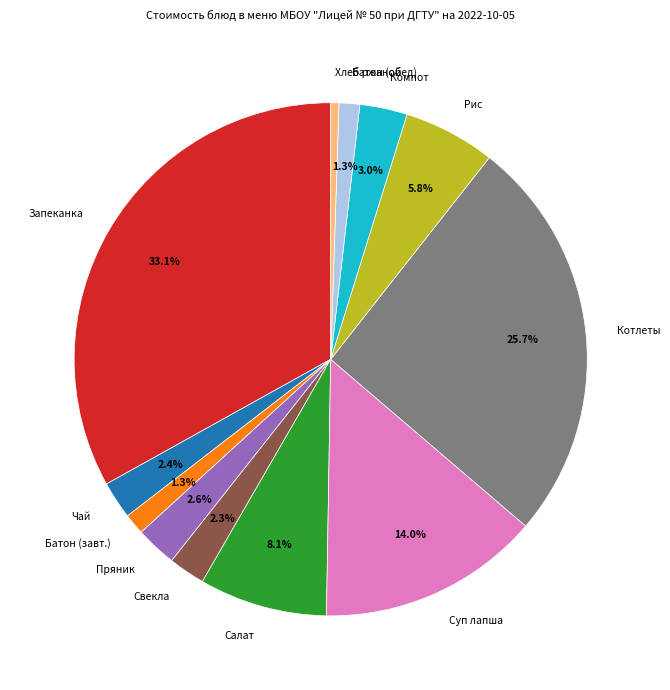

How many slices are in this pie chart?

12